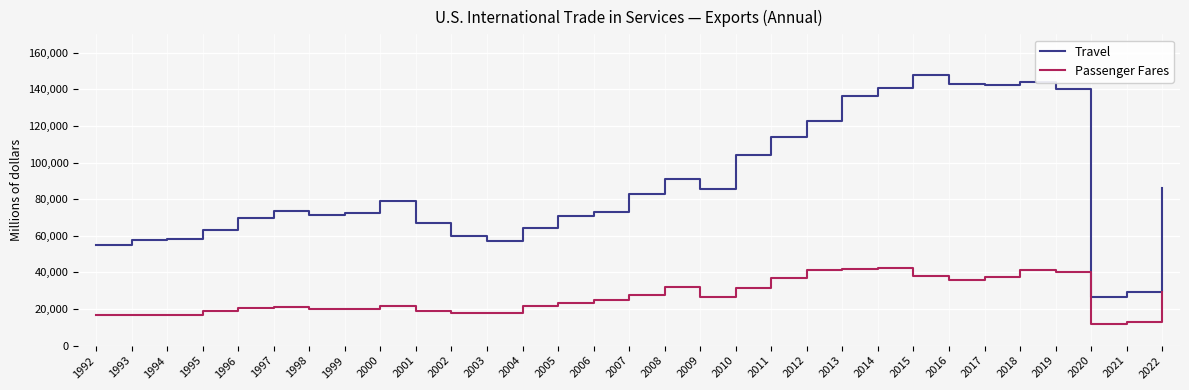

True or false: Travel has more than 2 interior local peaks.

True